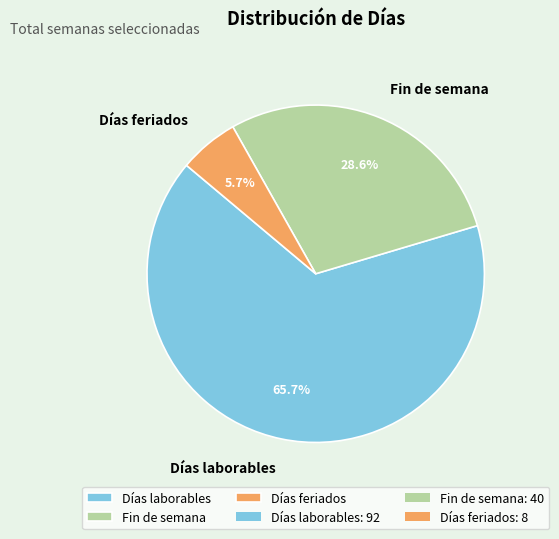

What is the ratio of the value at Días laborables to the value at Fin de semana?

2.3